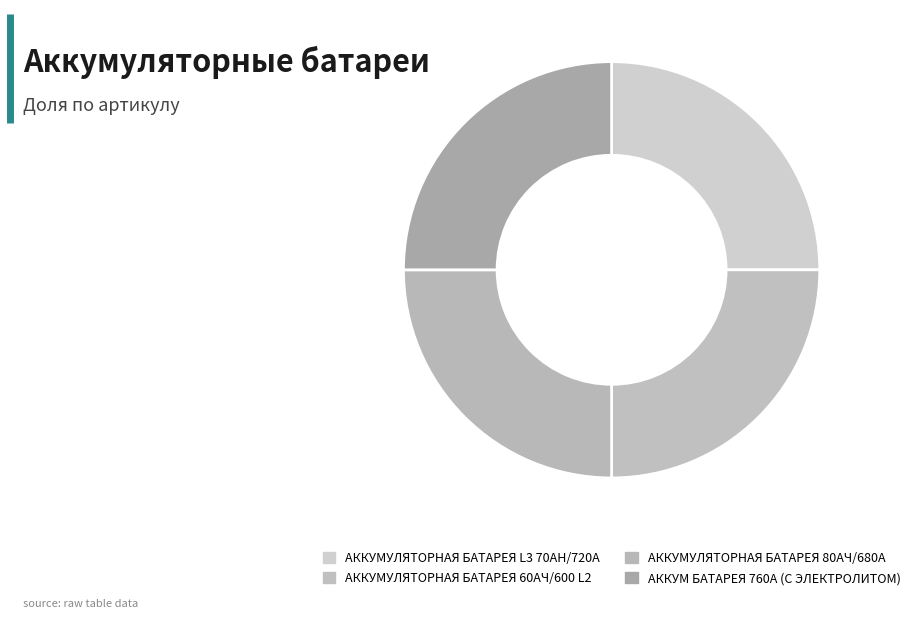

Which category has the smallest portion of the pie?

АККУМУЛЯТОРНАЯ БАТАРЕЯ 60AЧ/600 L2